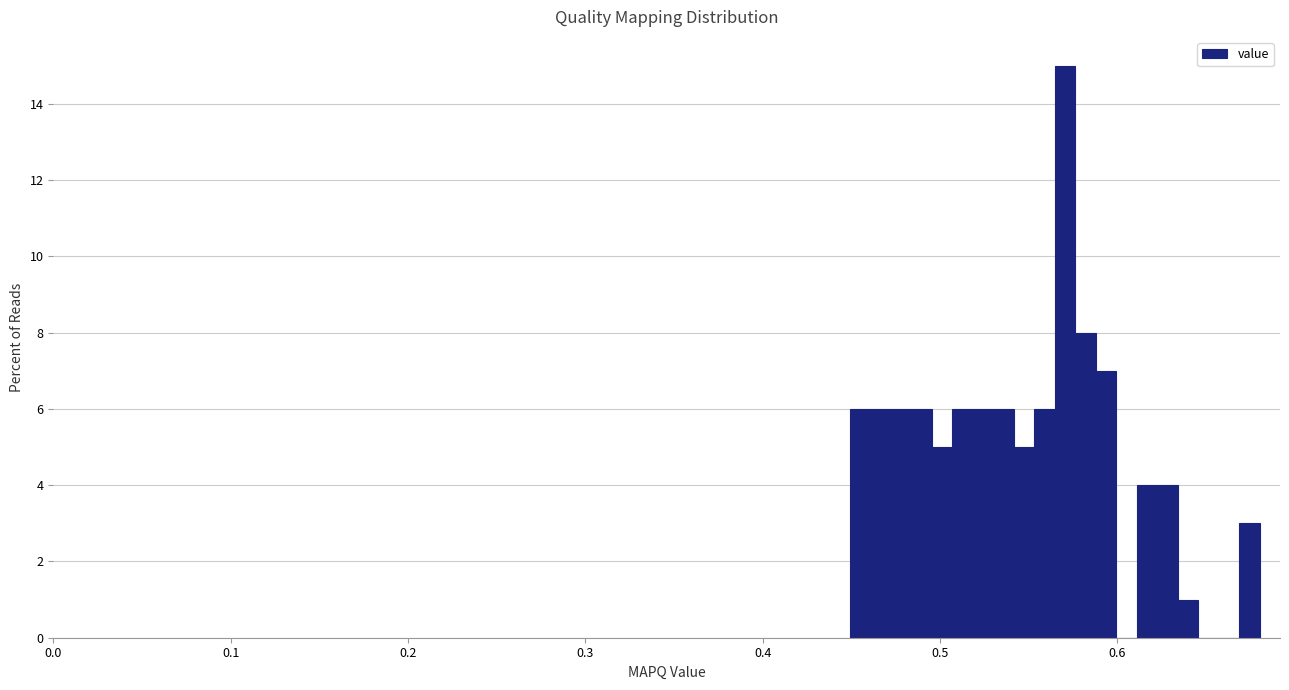

Read against the x-axis, roughly where is the centre of the tallest bar?

0.57